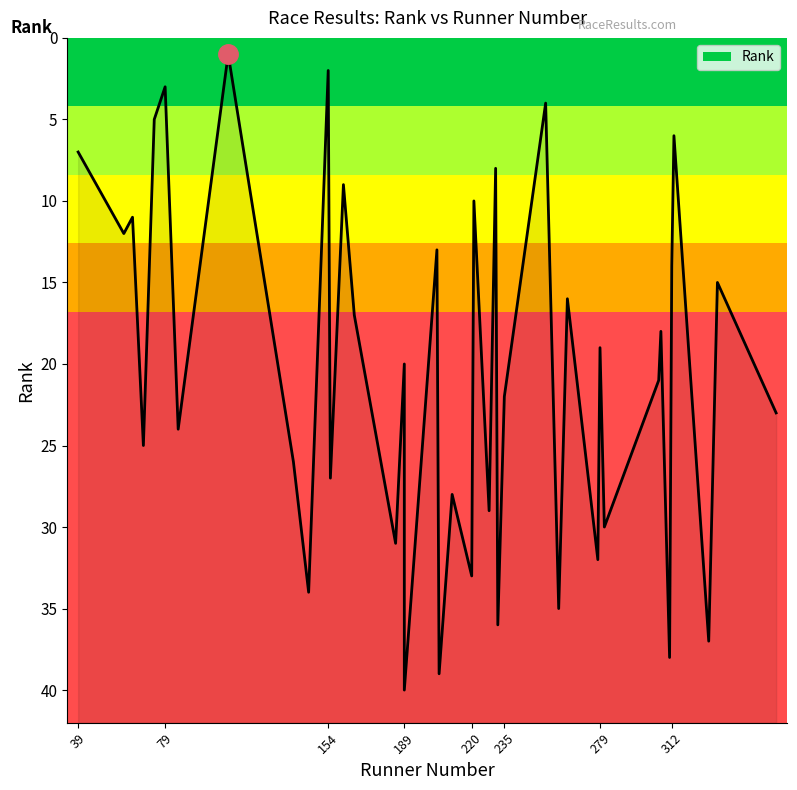

What is the difference between the maximum and minimum values?

39